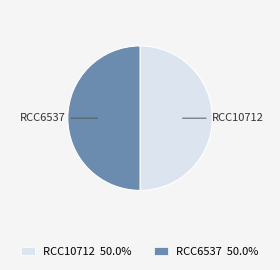

Do RCC6537 and RCC10712 together represent more than half of the pie?

Yes